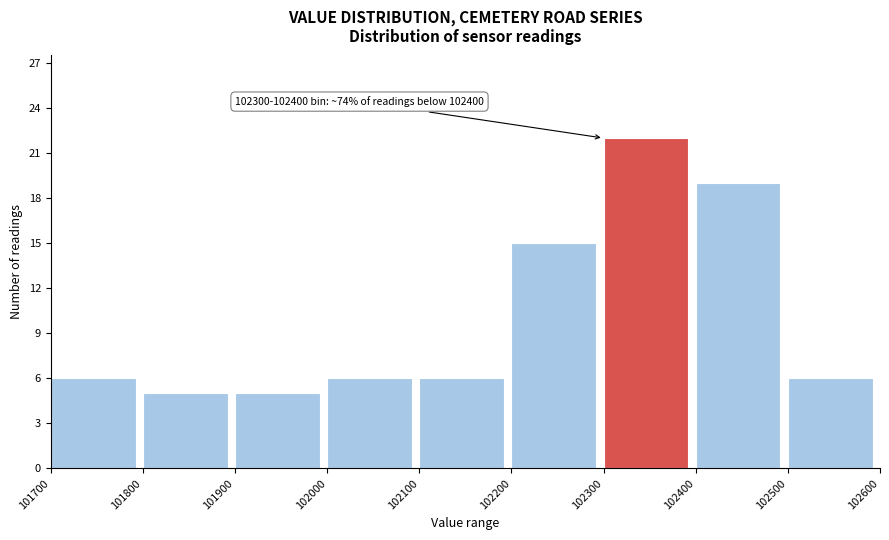

Which range on the x-axis has the tallest bar?

102300 to 102400